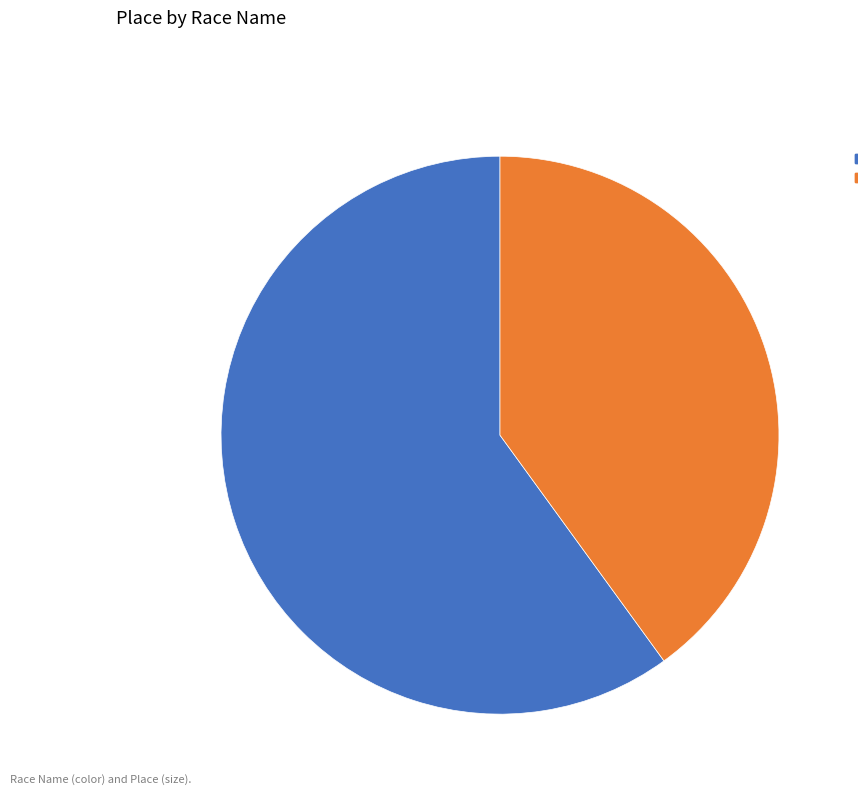

Between Spring Classic Time Trial and San Diego Cyclo-Vet Spring Classic Time Trial, which is larger?

San Diego Cyclo-Vet Spring Classic Time Trial